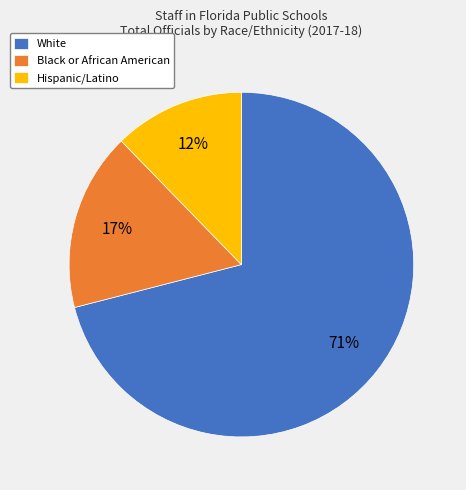

To the nearest percent, what is the combined percentage of Hispanic/Latino and White?

83%